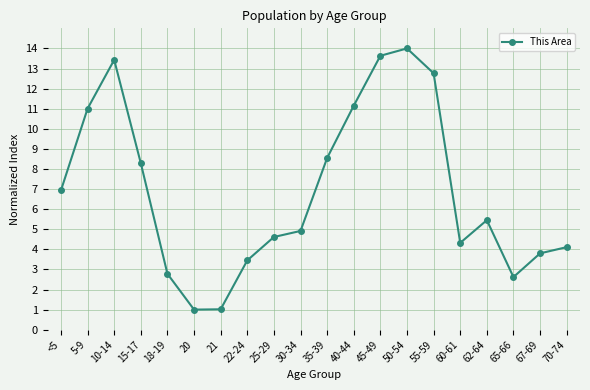

How many points are higher than both their immediate neighbors (excluding endpoints)?

3